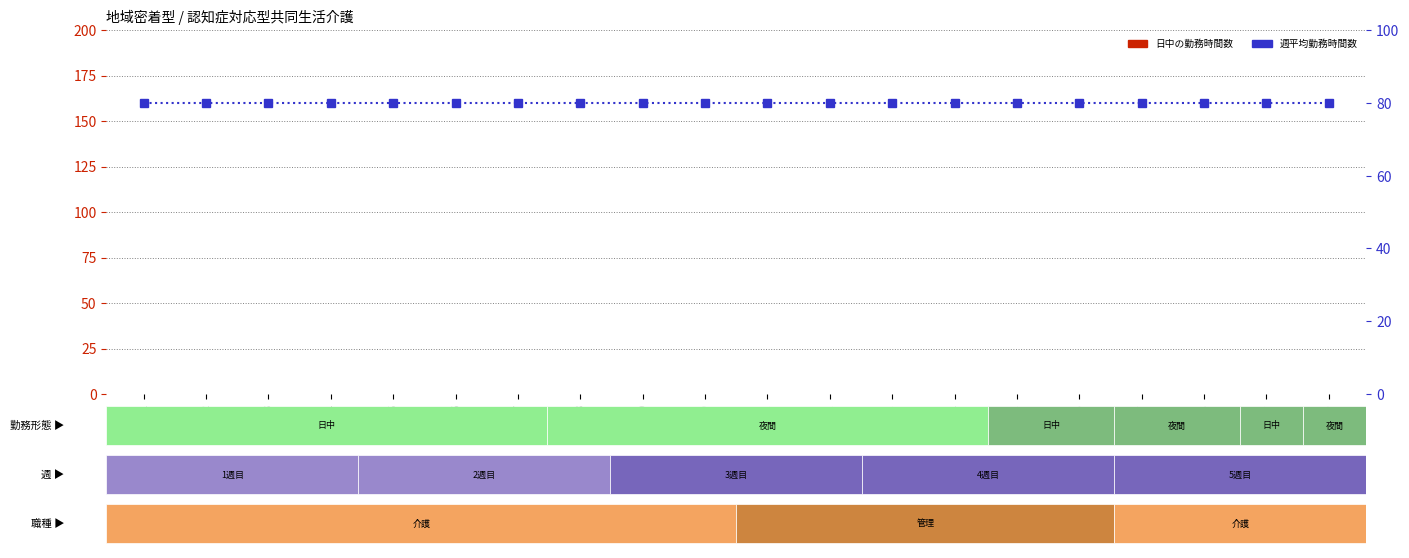

True or false: 週平均勤務時間数 has a value of 125 at No.9.

False